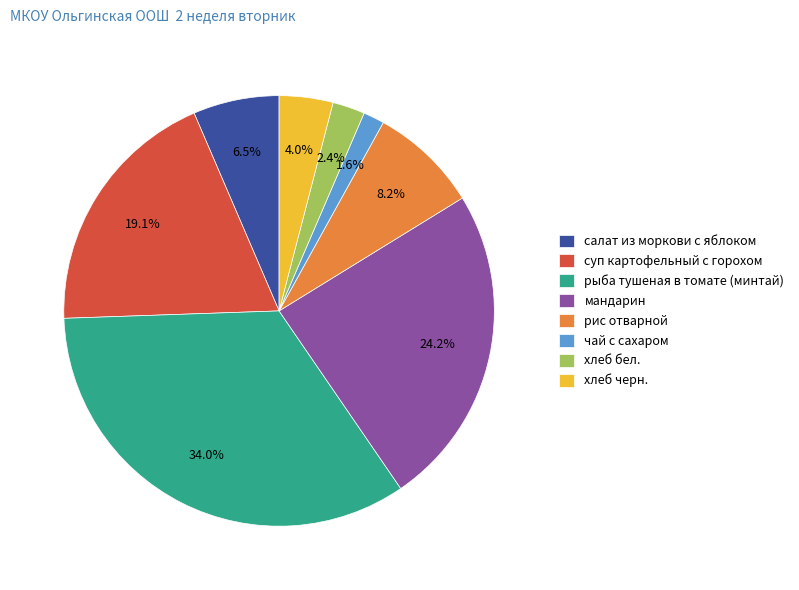

Does салат из моркови с яблоком account for over 50% of the chart?

No